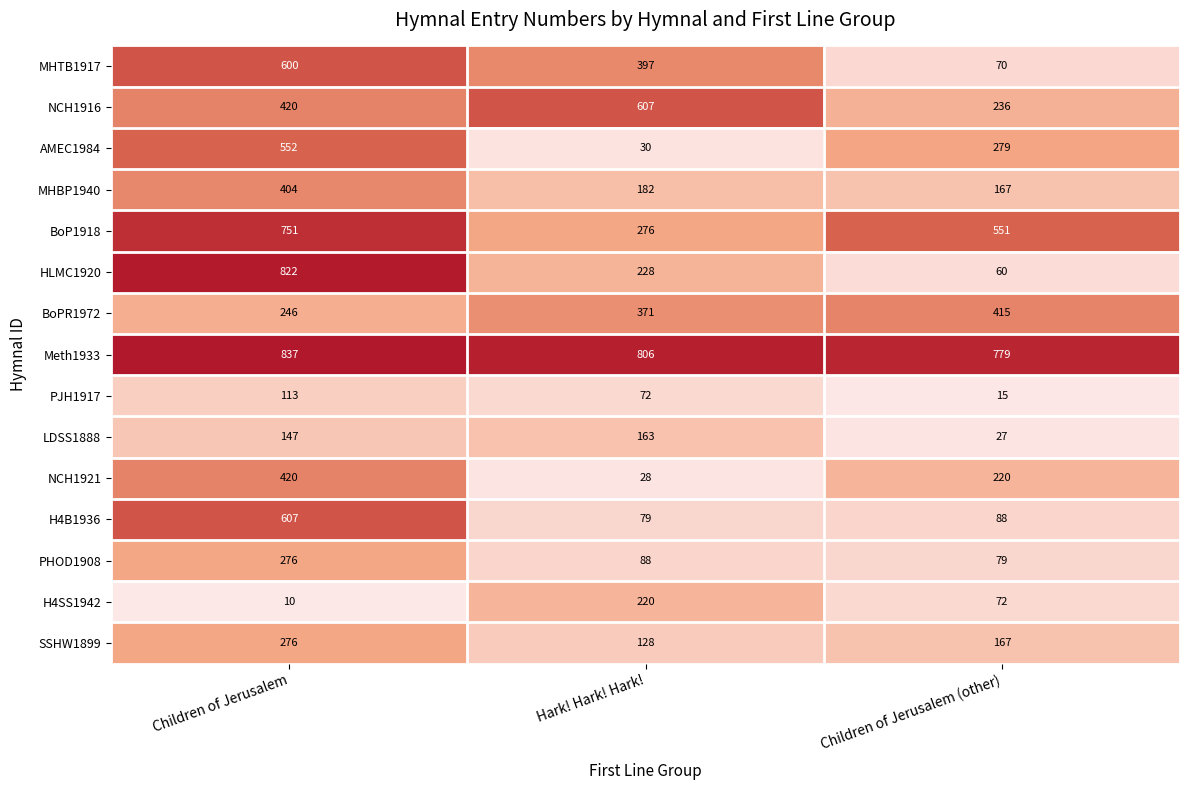

The NCH1916 series shows 607 at Hark! Hark! Hark!. True or false?

True